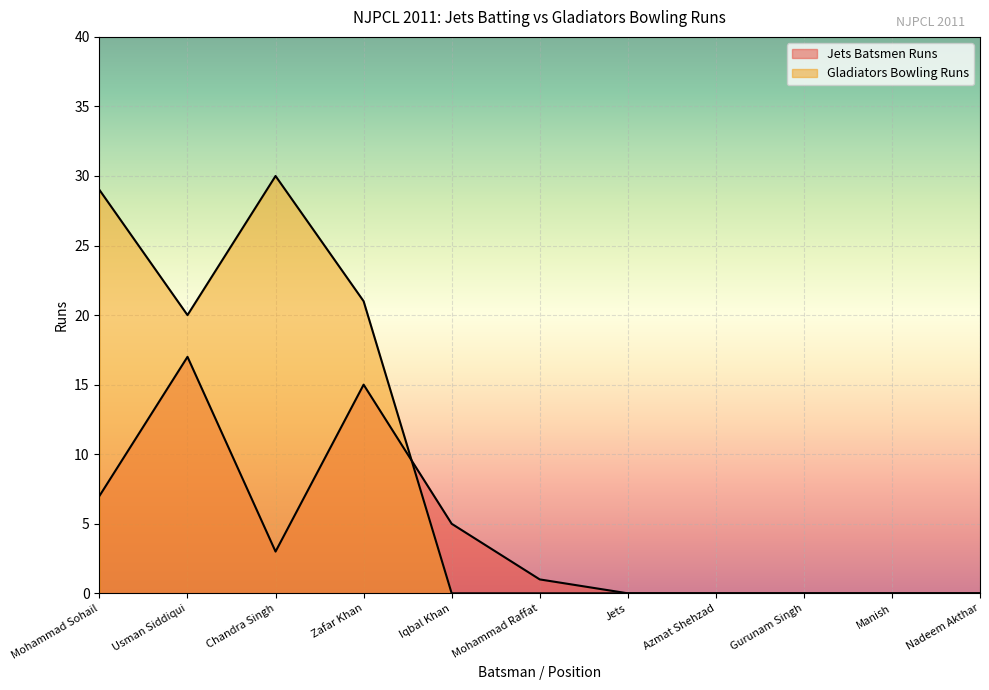

The Jets Batsmen Runs series shows 0 at Nadeem Akthar. True or false?

True